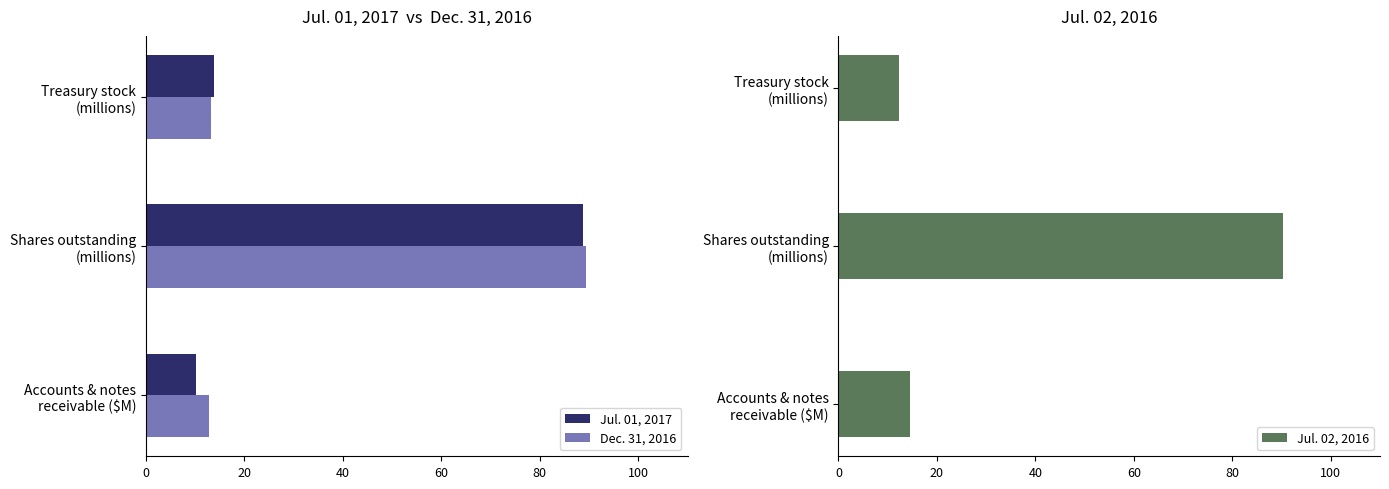

At which category is the sum across all series the highest?

20